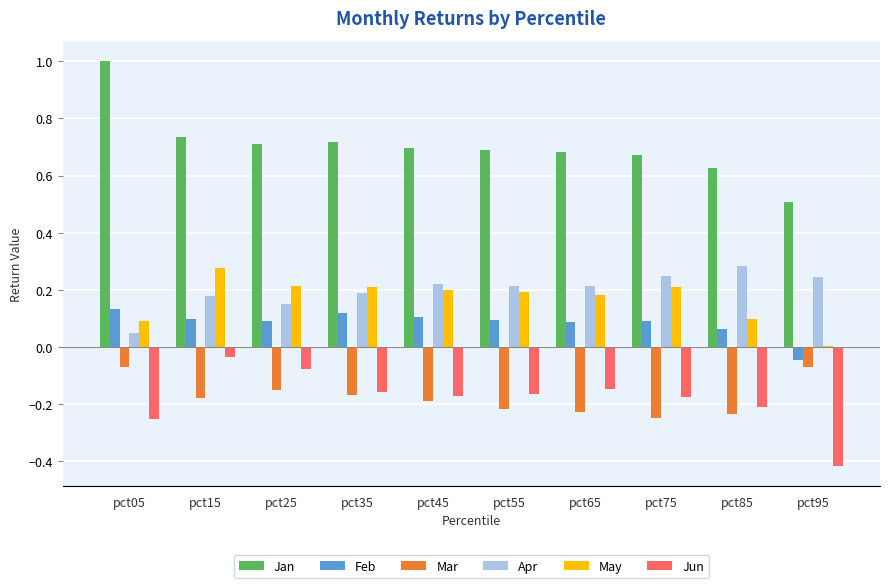

Which category has the highest value in the May series?

pct15